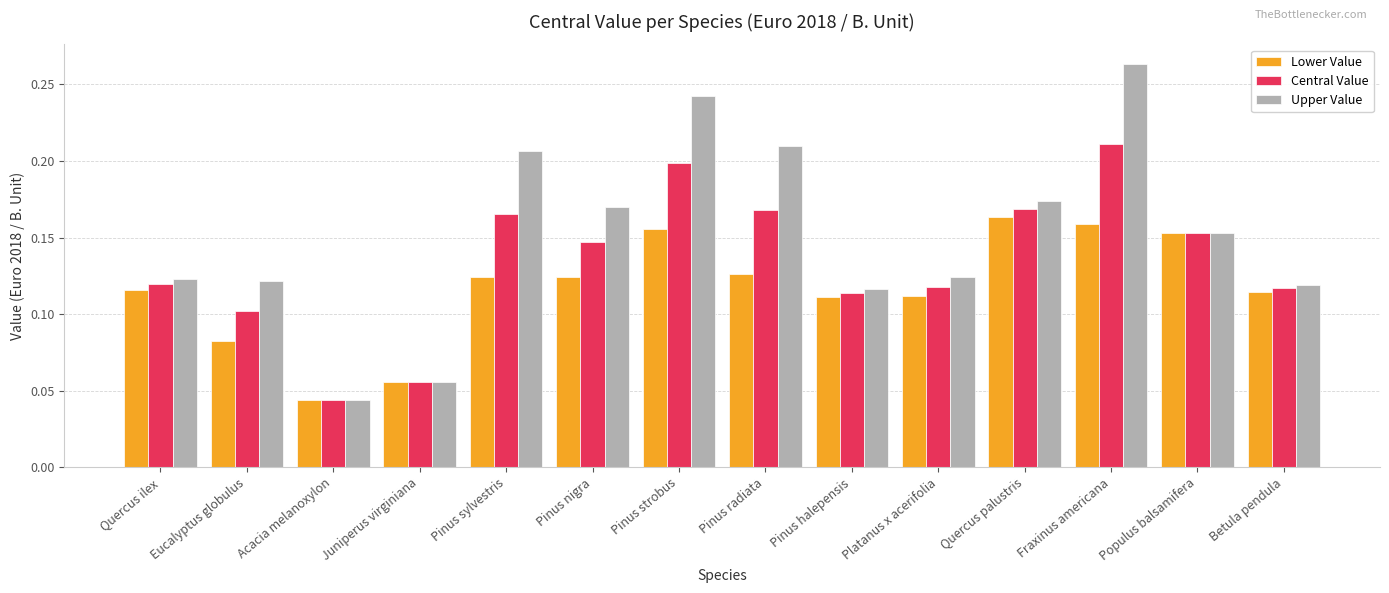

How many bars are there in each group?

3